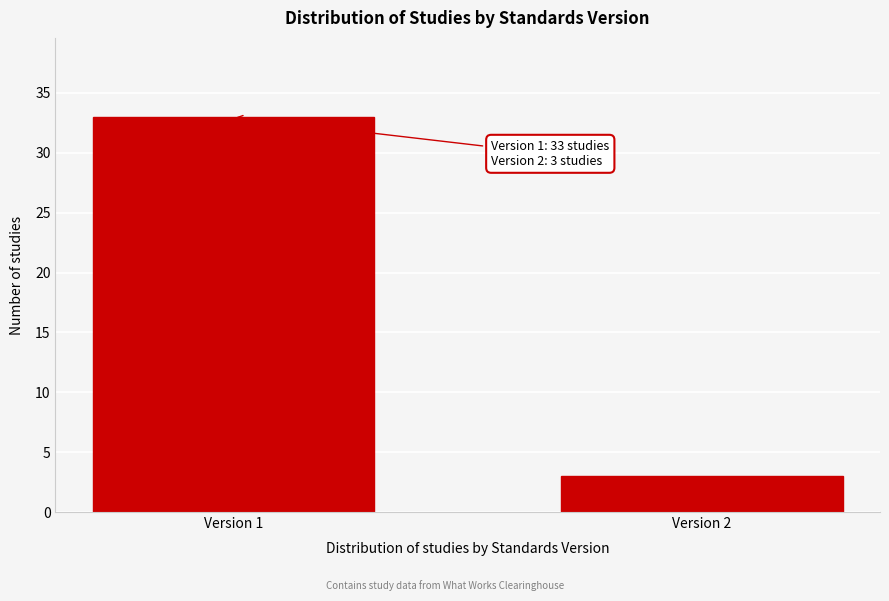

Reading left to right, transcribe all the data shown in this chart.

33	3